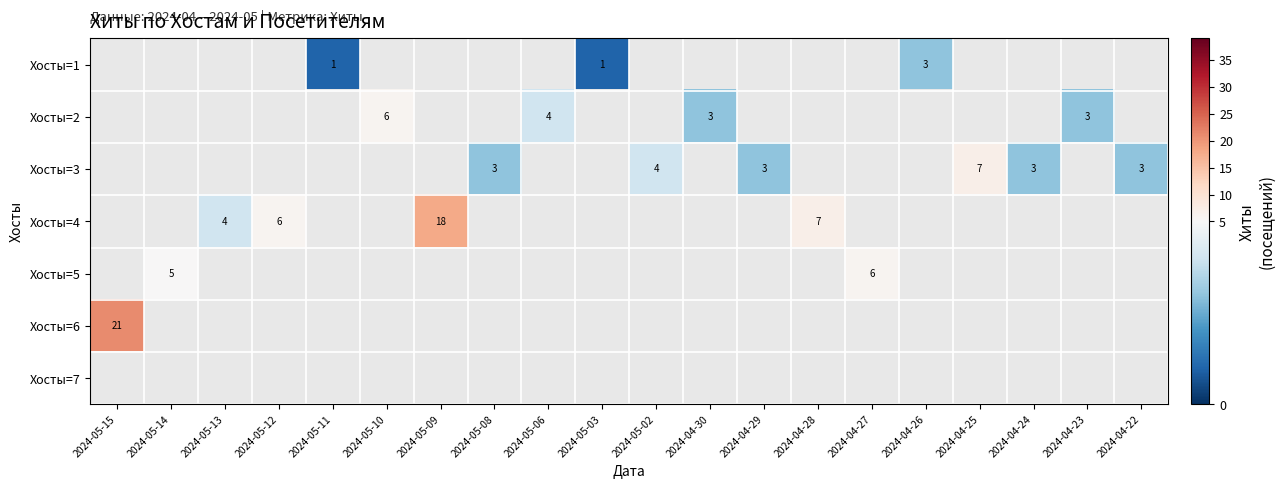

Is it true that Хосты=1 equals 3 at 2024-04-26?

True